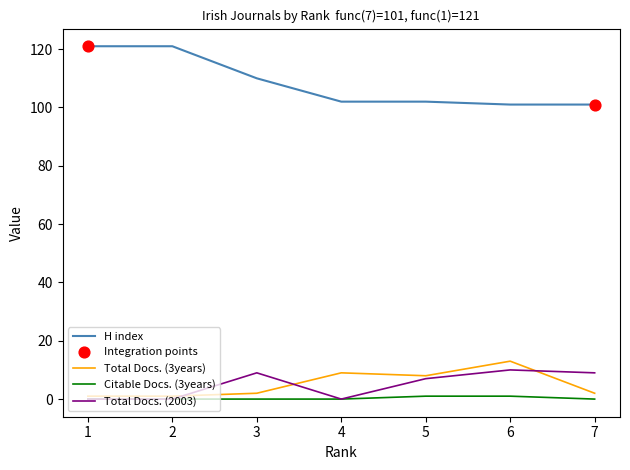

What are all the series names shown in the legend?

H index, Total Docs. (3years), Citable Docs. (3years), Total Docs. (2003)